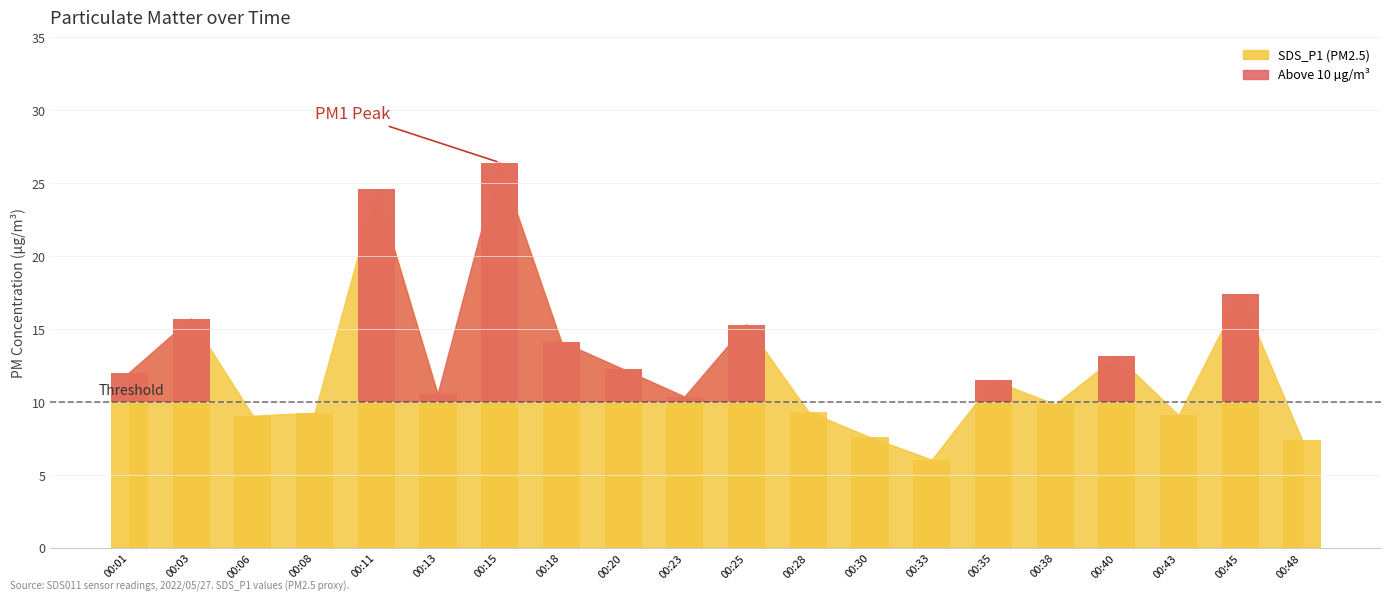

Reading left to right, transcribe all the data shown in this chart.

00:01=12.0	00:03=15.7	00:06=9.1	00:08=9.3	00:11=24.6	00:13=10.5	00:15=26.4	00:18=14.1	00:20=12.2	00:23=10.3	00:25=15.3	00:28=9.3	00:30=7.6	00:33=6.0	00:35=11.5	00:38=9.8	00:40=13.2	00:43=9.1	00:45=17.4	00:48=7.4